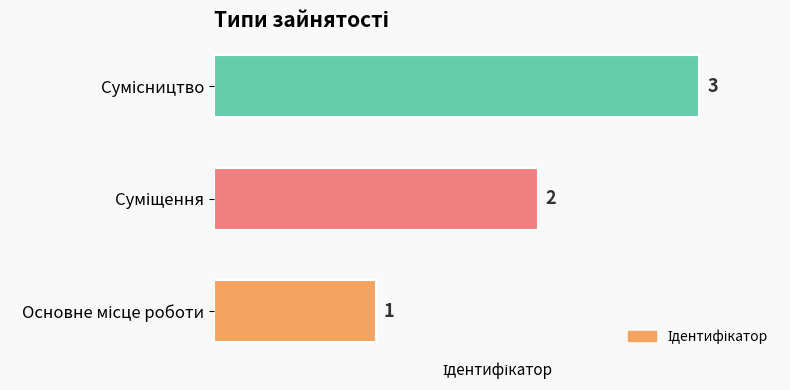

What is the difference between the second highest and minimum values?

1